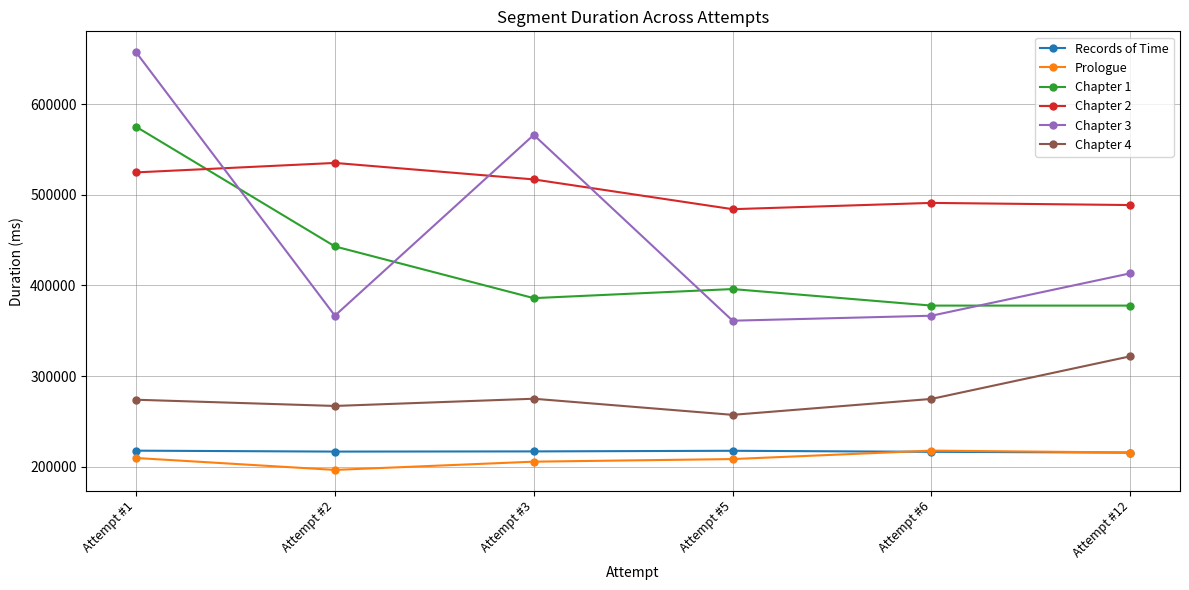

What is the difference between the highest and lowest values at Attempt #2?

338311